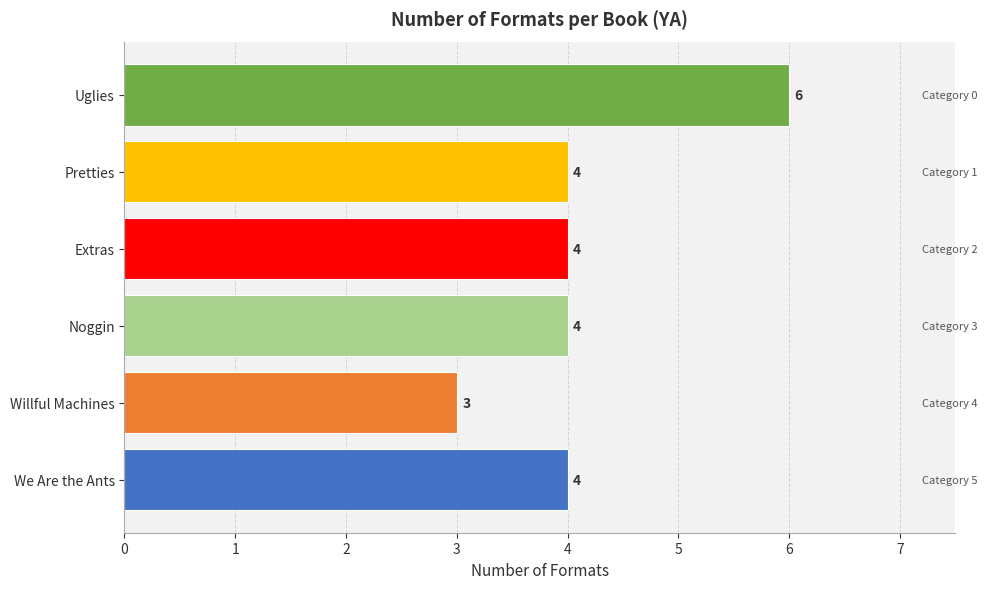

Which category has the lowest value across all series?

Willful Machines